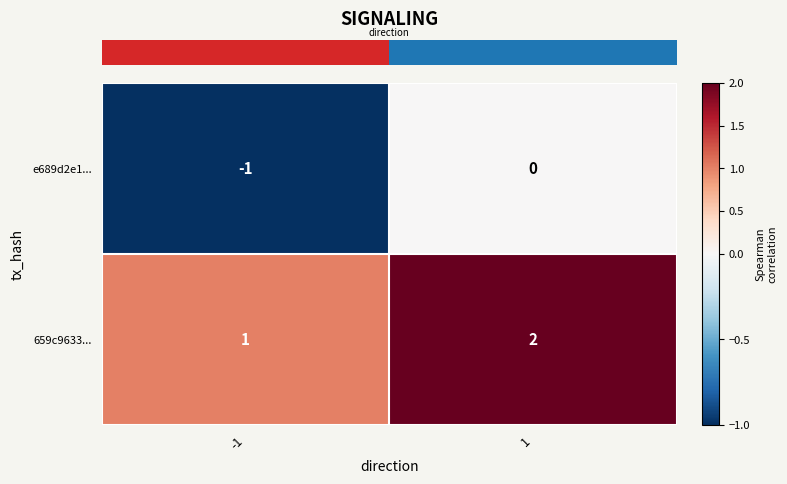

How many data points in e689d2e1... are less than 0?

1